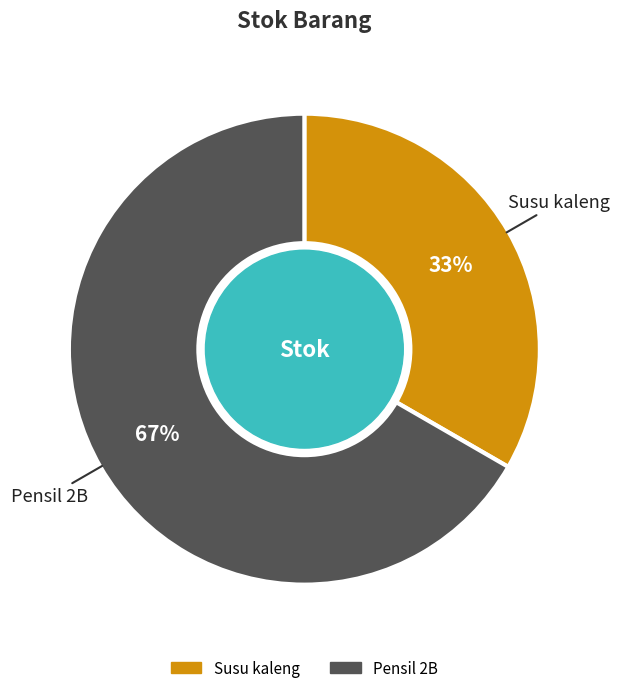

To the nearest percent, what is the average slice percentage?

50%